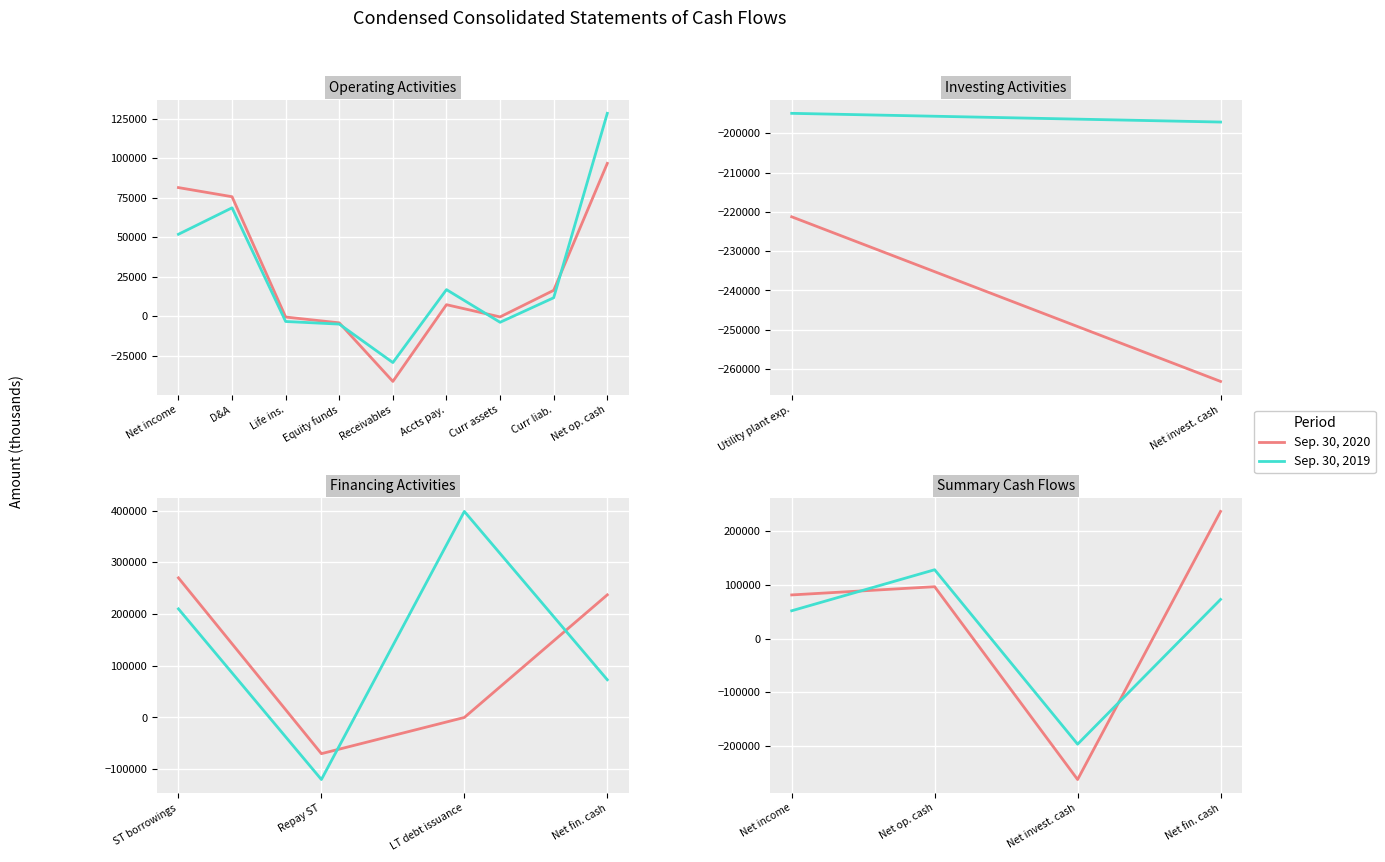

Which series ends up on top after the final intersection of Sep. 30, 2019 and Sep. 30, 2020?

Sep. 30, 2020